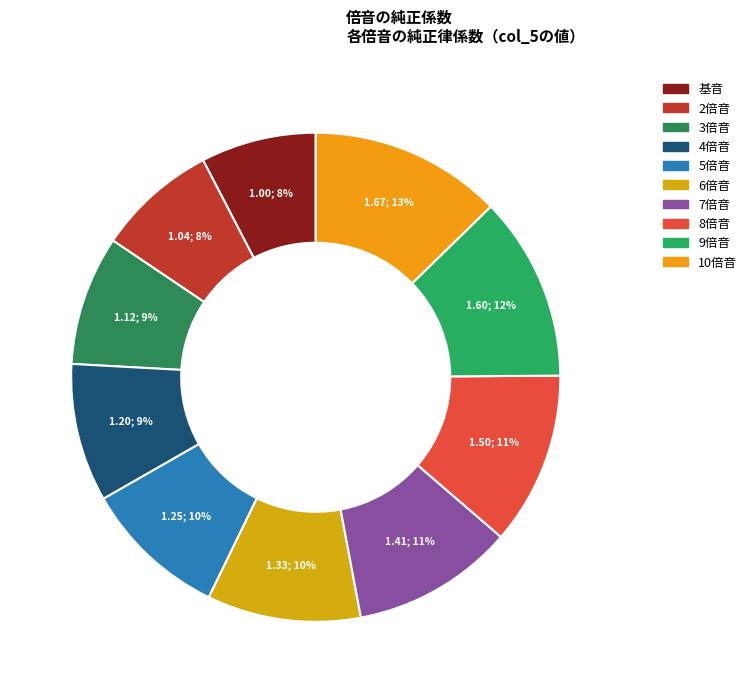

What percentage do 5倍音 and 4倍音 together represent?

18.7%